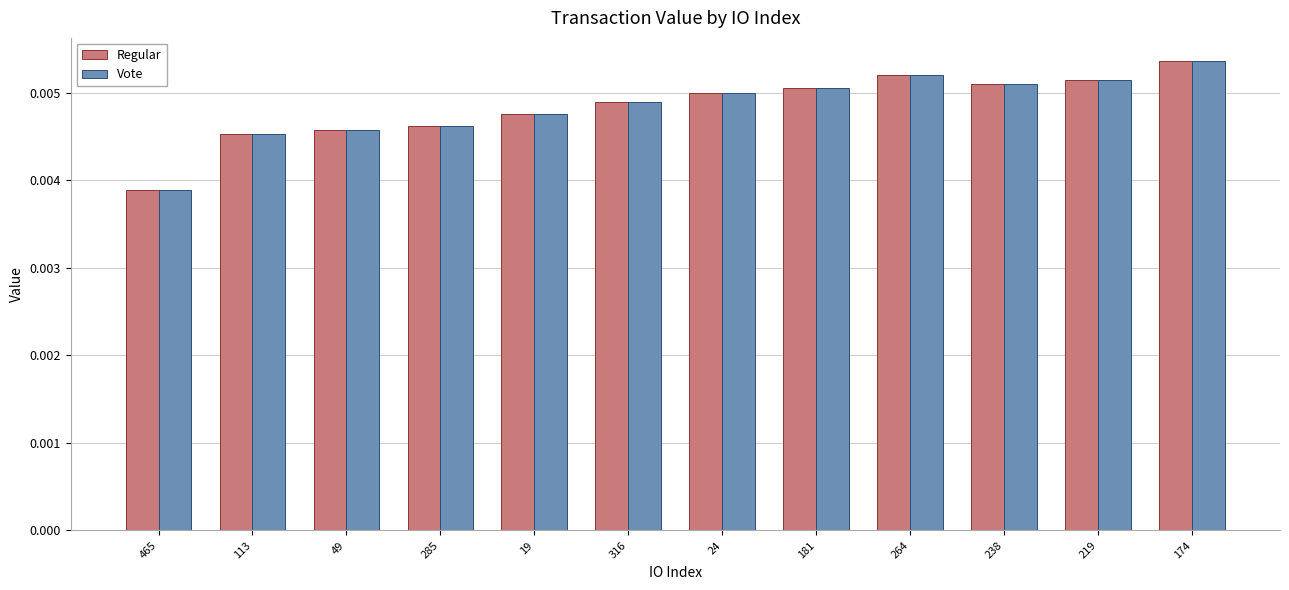

Which category has the lowest value in the Vote series?

465